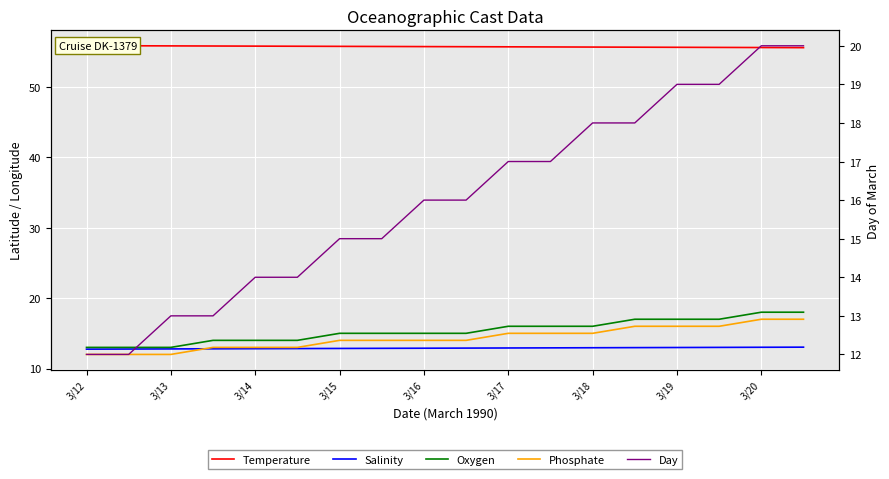

At which label does Temperature reach its peak?

3/12